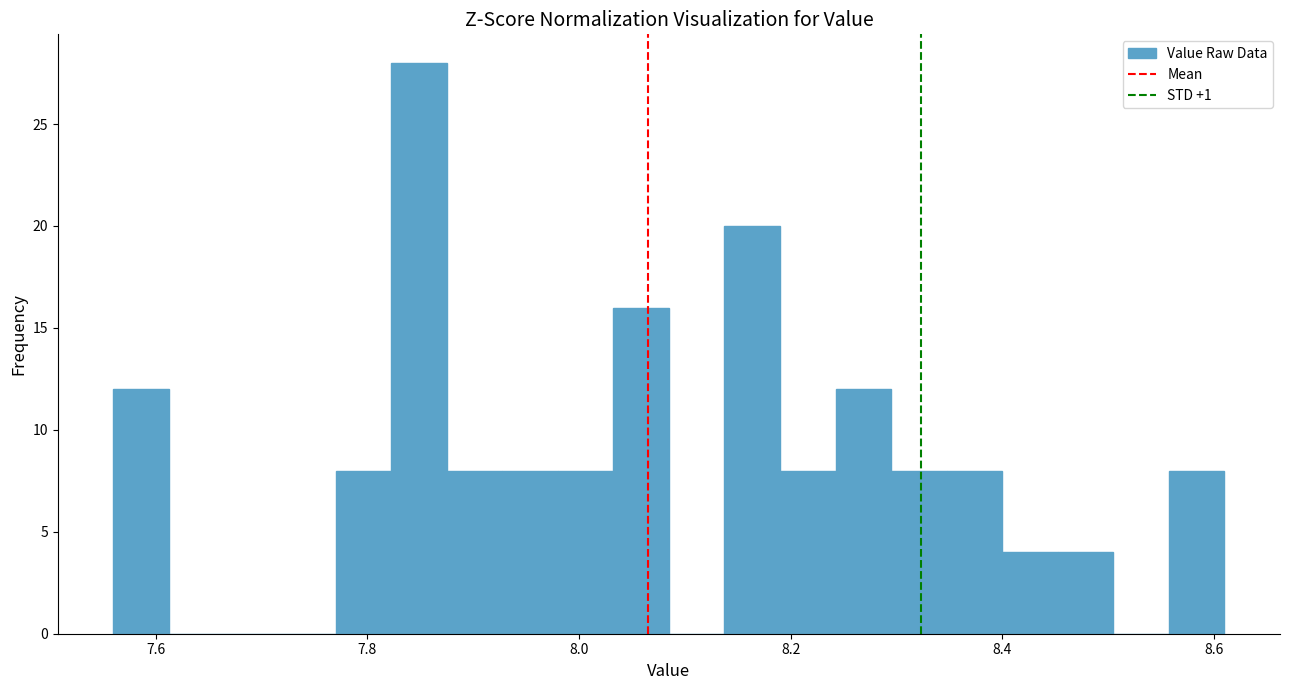

Around what value on the x-axis is the tallest bar? Give the approximate position of its centre, as read against the axis.

7.84